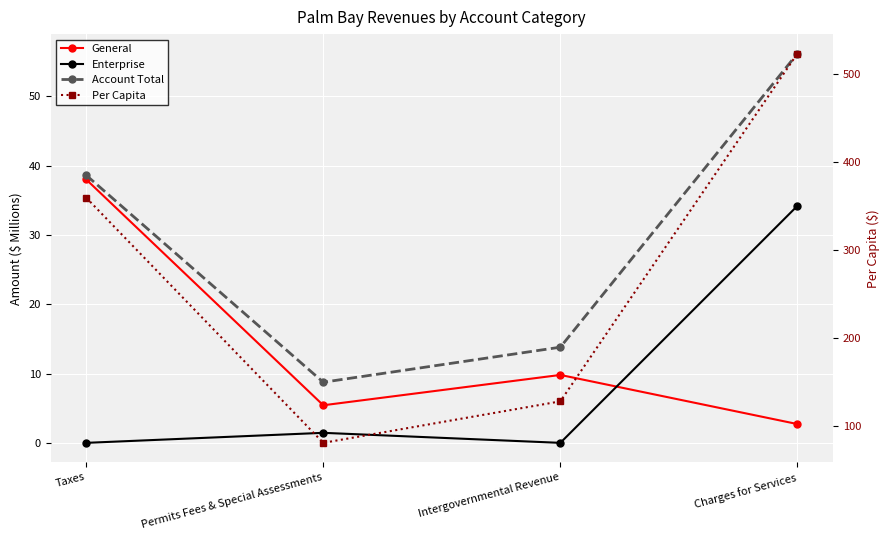

How many lines are shown in the chart?

4